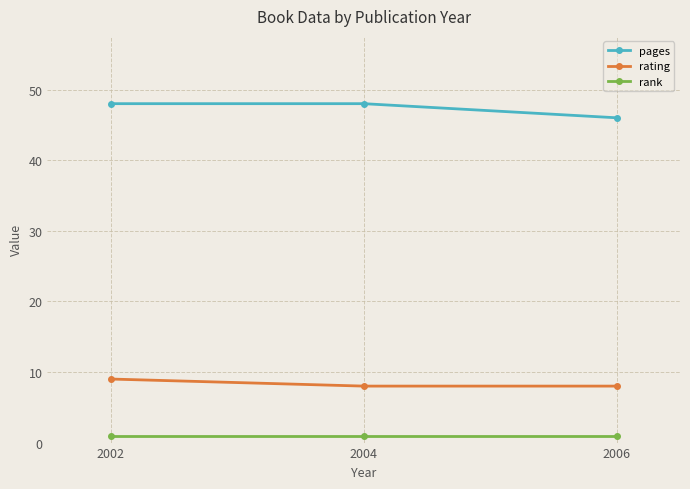

Read the rank value at 2002.

1